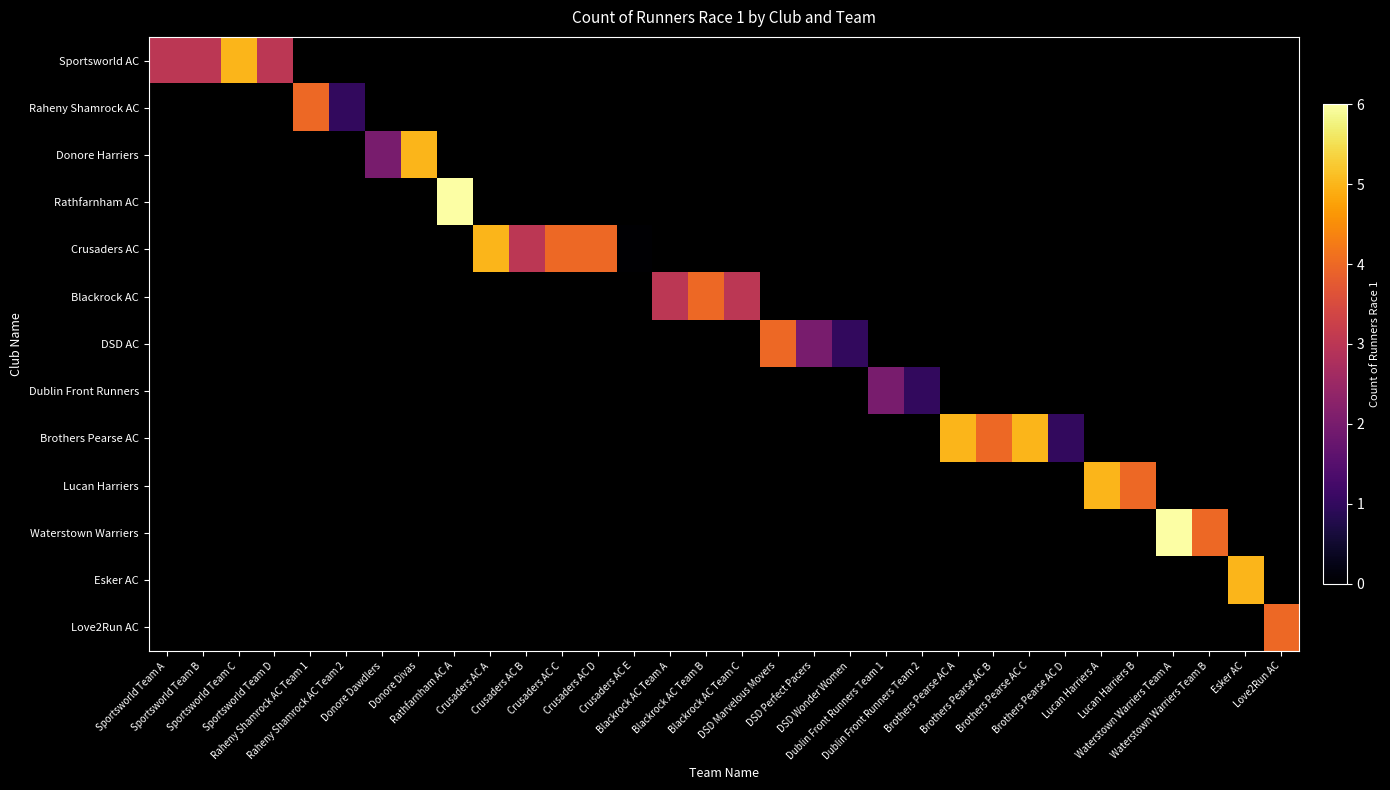

List the series in order of their overall mean, lowest first.

Sportsworld AC, Raheny Shamrock AC, Donore Harriers, Rathfarnham AC, Crusaders AC, Blackrock AC, DSD AC, Dublin Front Runners, Brothers Pearse AC, Lucan Harriers, Waterstown Warriers, Esker AC, Love2Run AC